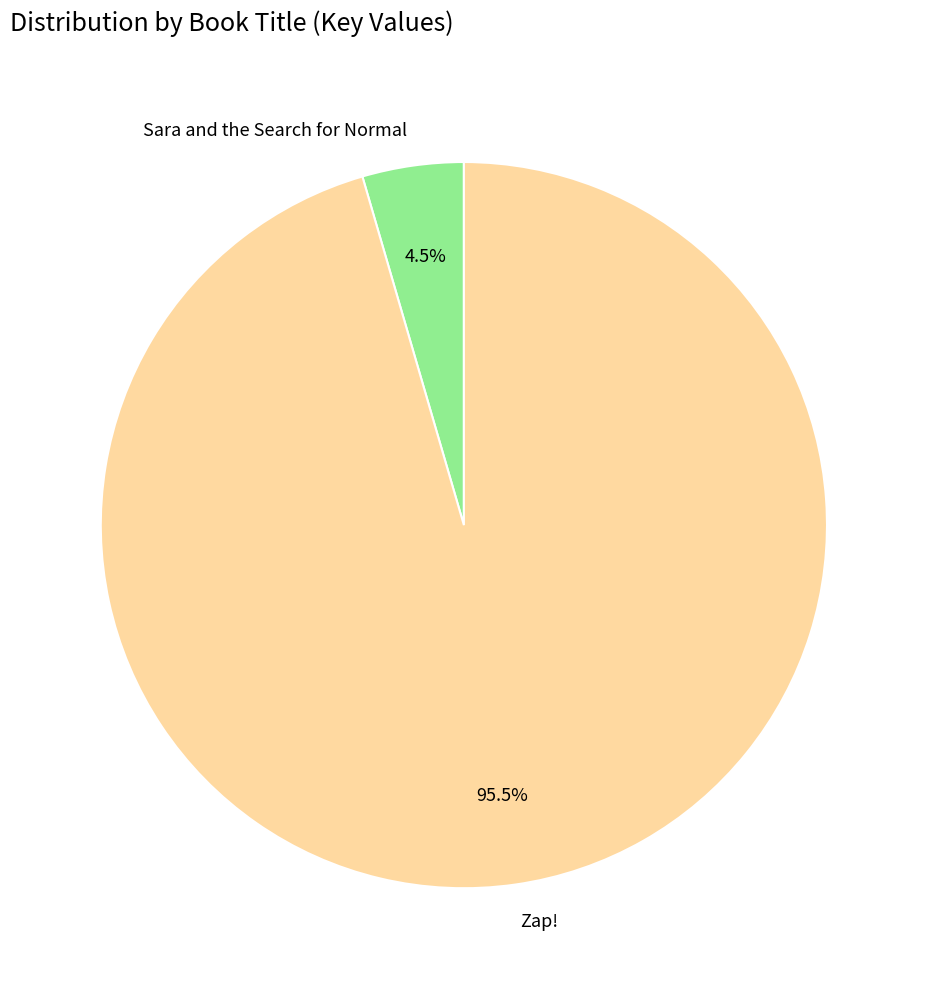

Does any single category account for the majority?

Yes